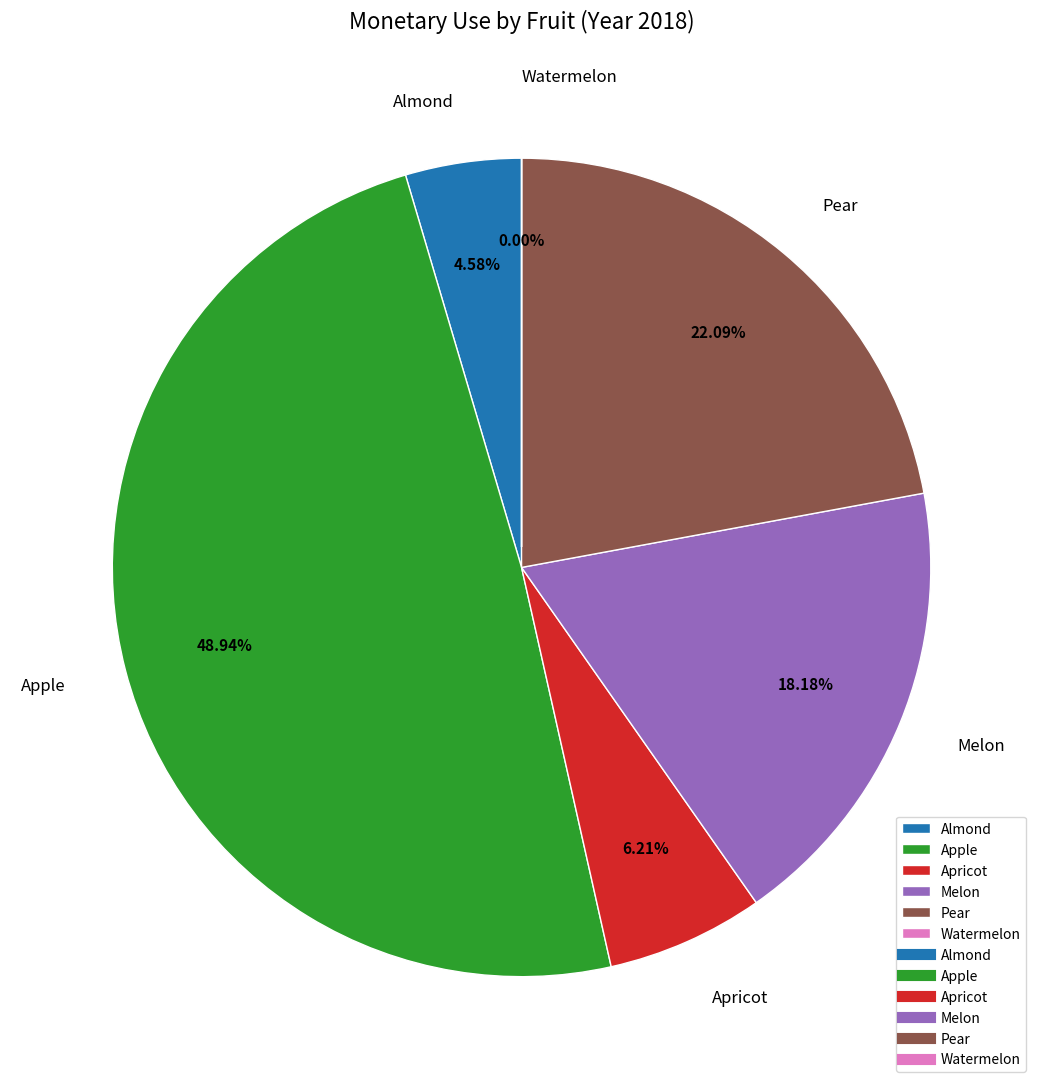

Which slice is the largest?

Apple